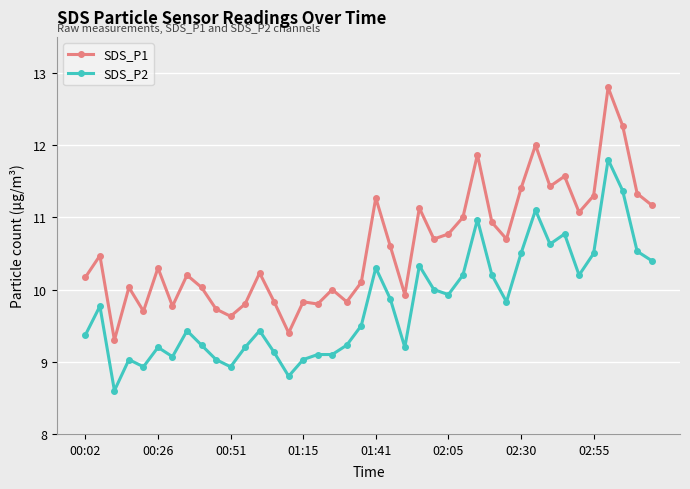

What is the value of the SDS_P1 point at the 14th from the left?

9.8